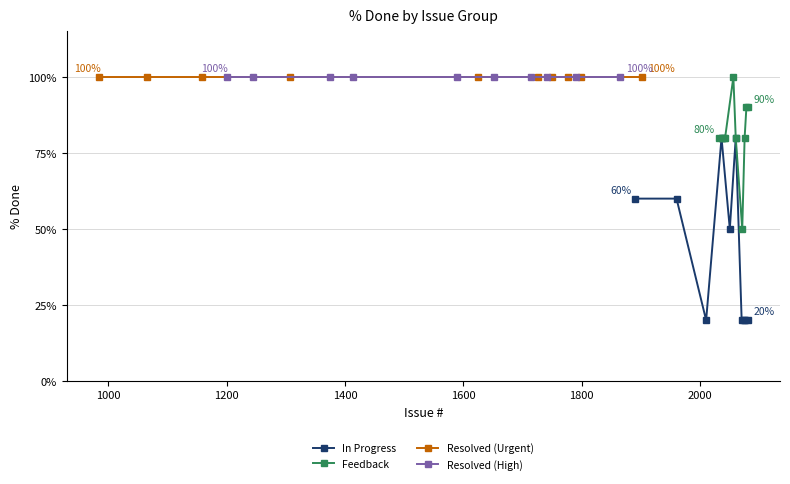

Is this an area chart (filled region under the line)?

No